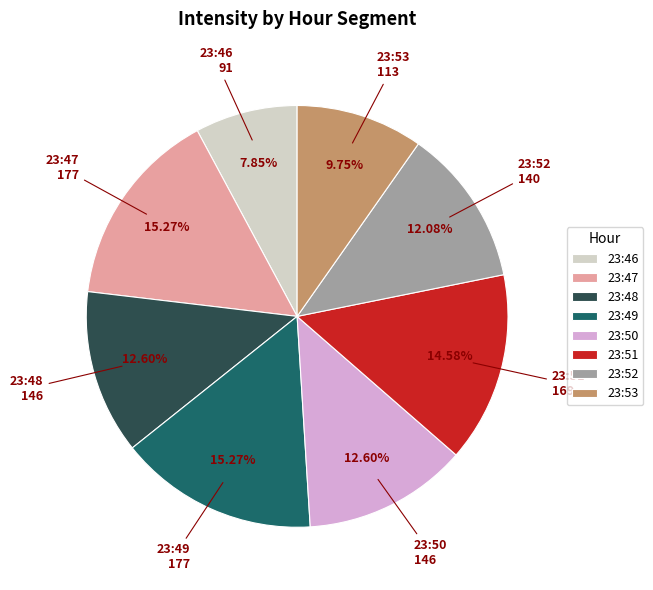

Combined, do 23:53 and 23:50 account for over 50%?

No